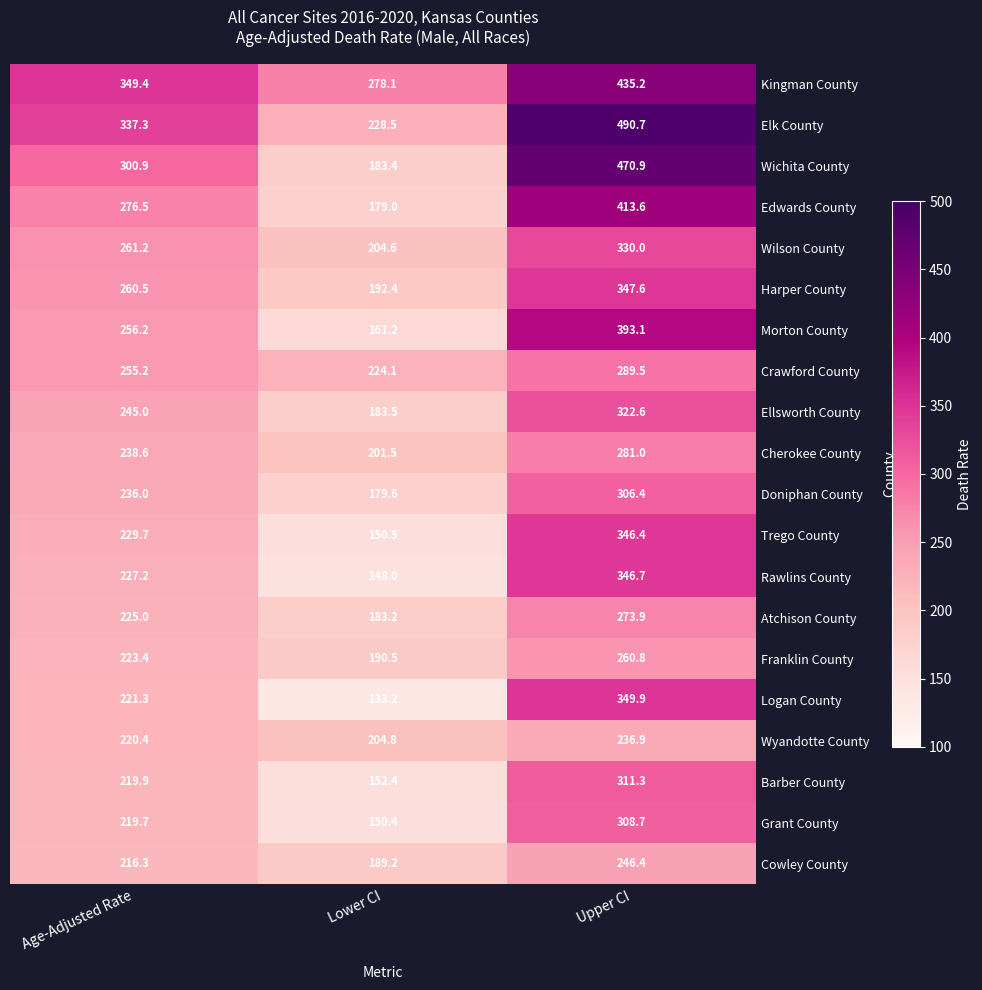

What is the difference between the highest and lowest values at Upper CI?

253.8